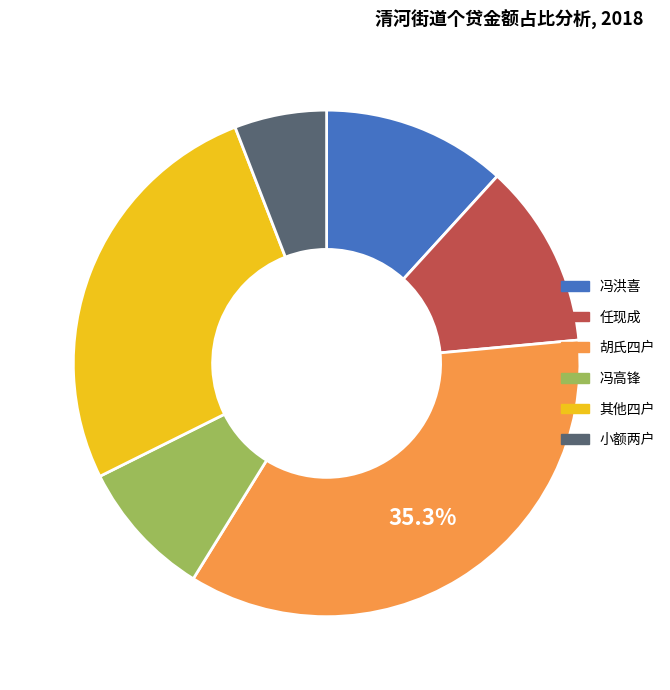

Between 其他四户 and 冯高锋, which is larger?

其他四户